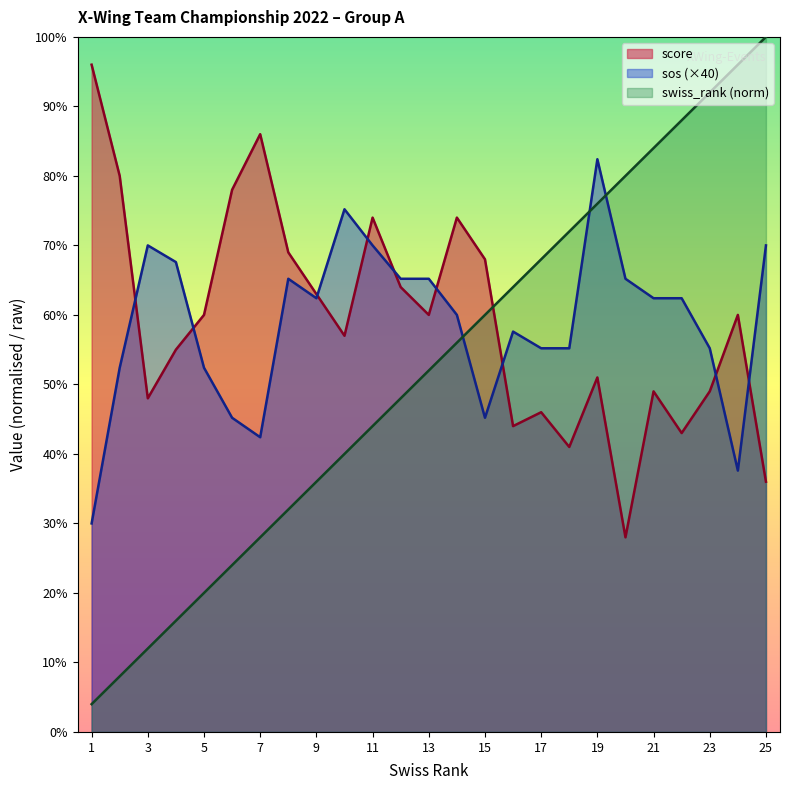

What is the difference between the maximum and second lowest values in the score series?

60.0